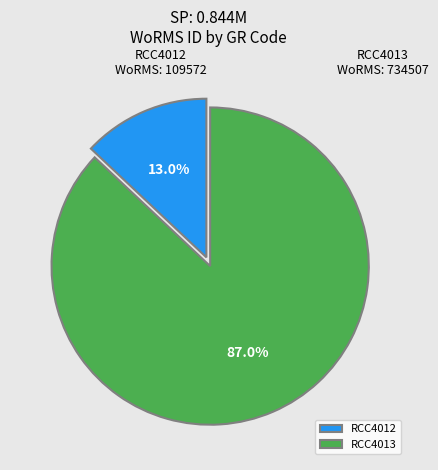

Which category has the biggest portion of the pie?

RCC4013